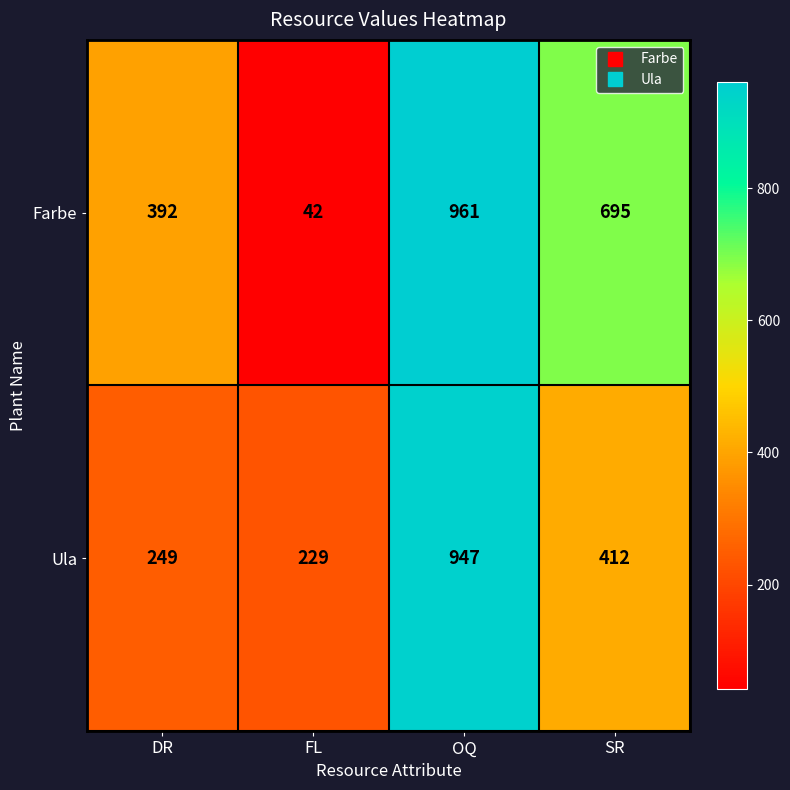

What is the smallest value displayed?

42